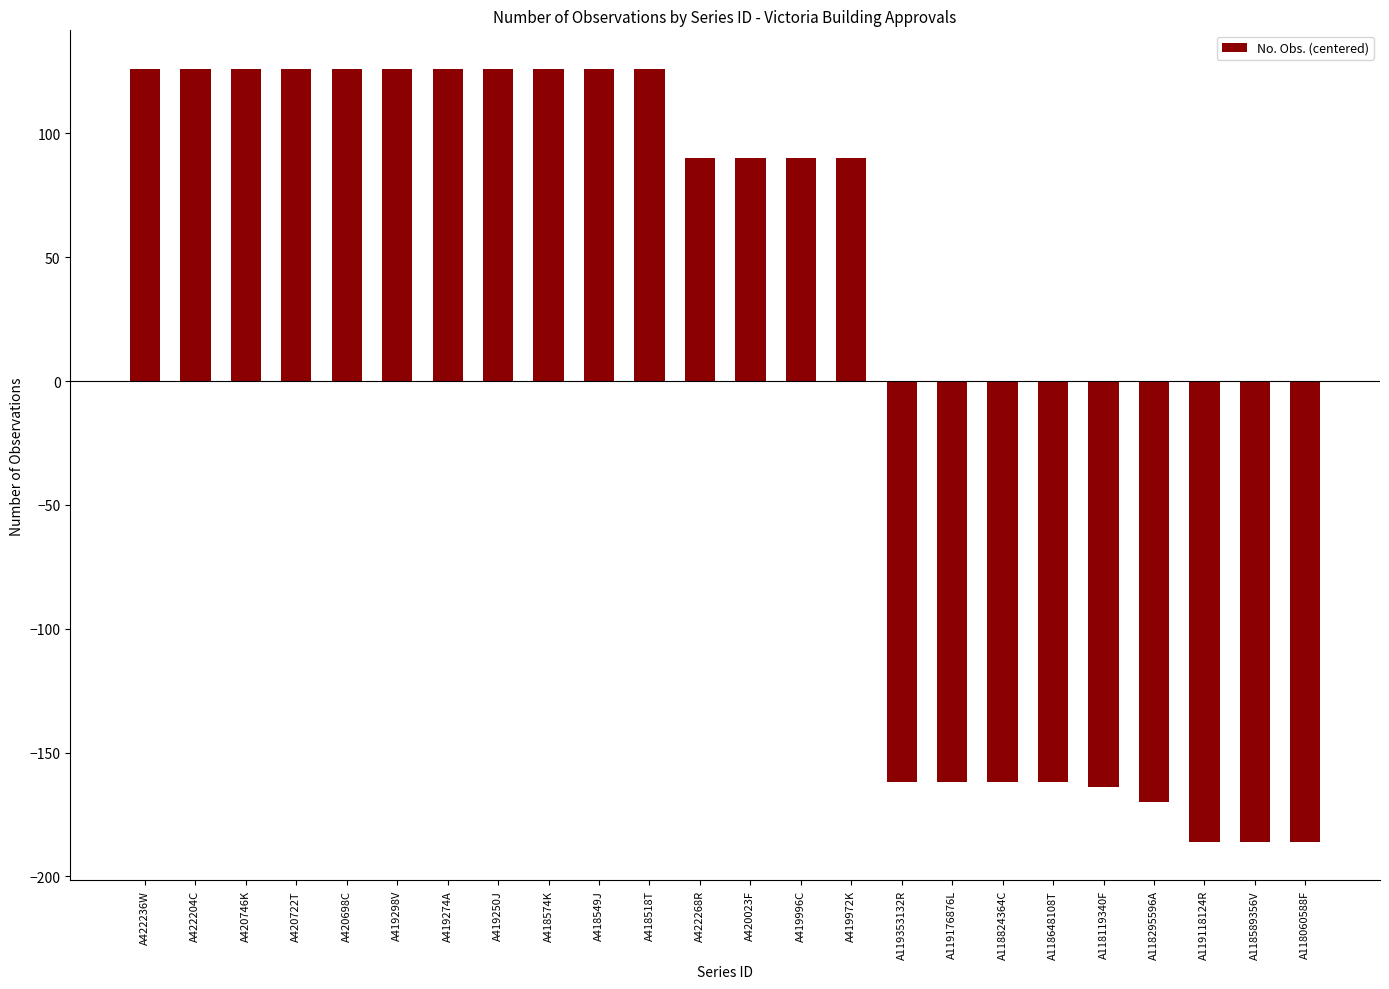

At which label does the data first exceed 90?

A422236W